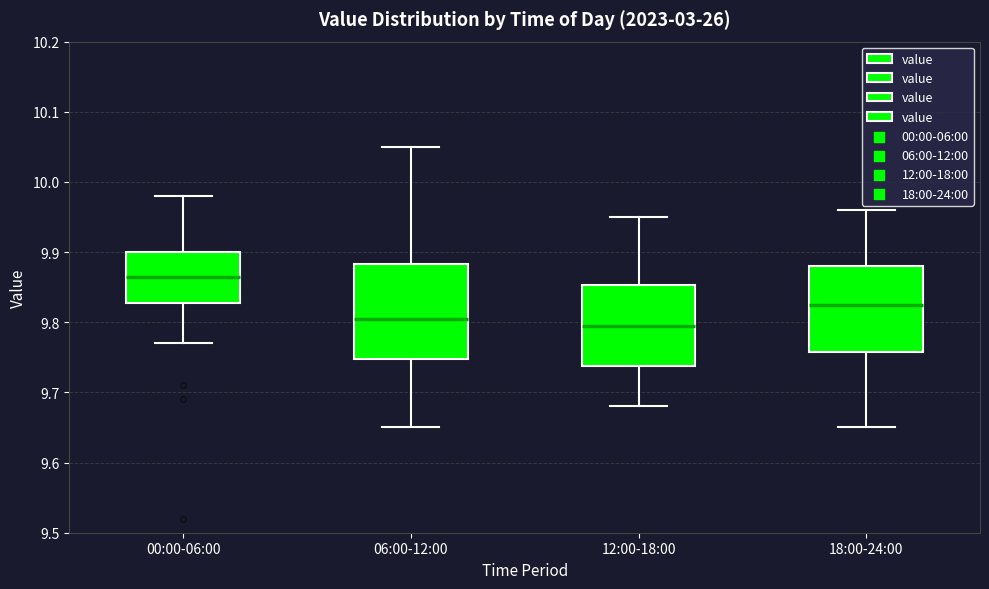

Which box is the tallest, from its lower edge to its upper edge?

06:00-12:00